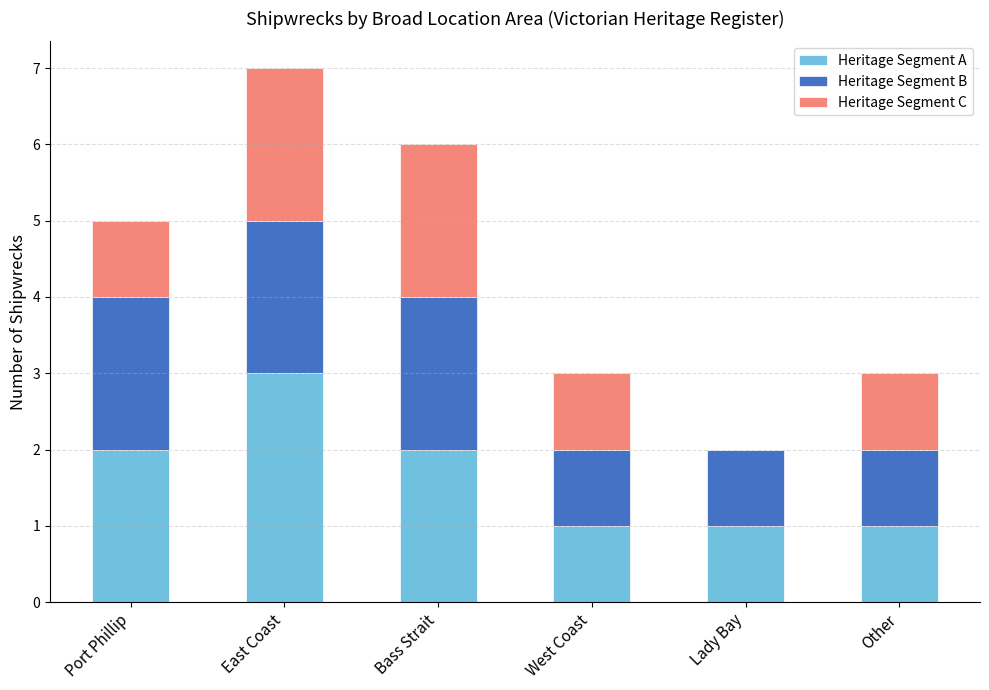

What is the sum of all Heritage Segment A values?

10